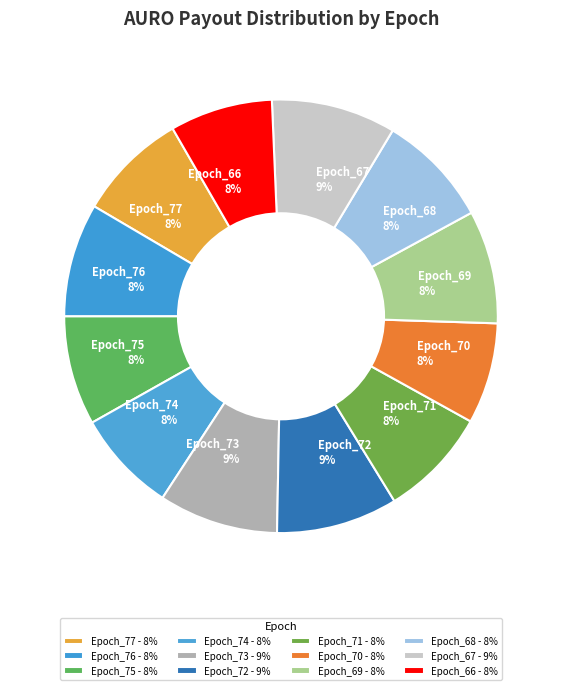

Is Epoch_77 8% the majority of the pie?

No